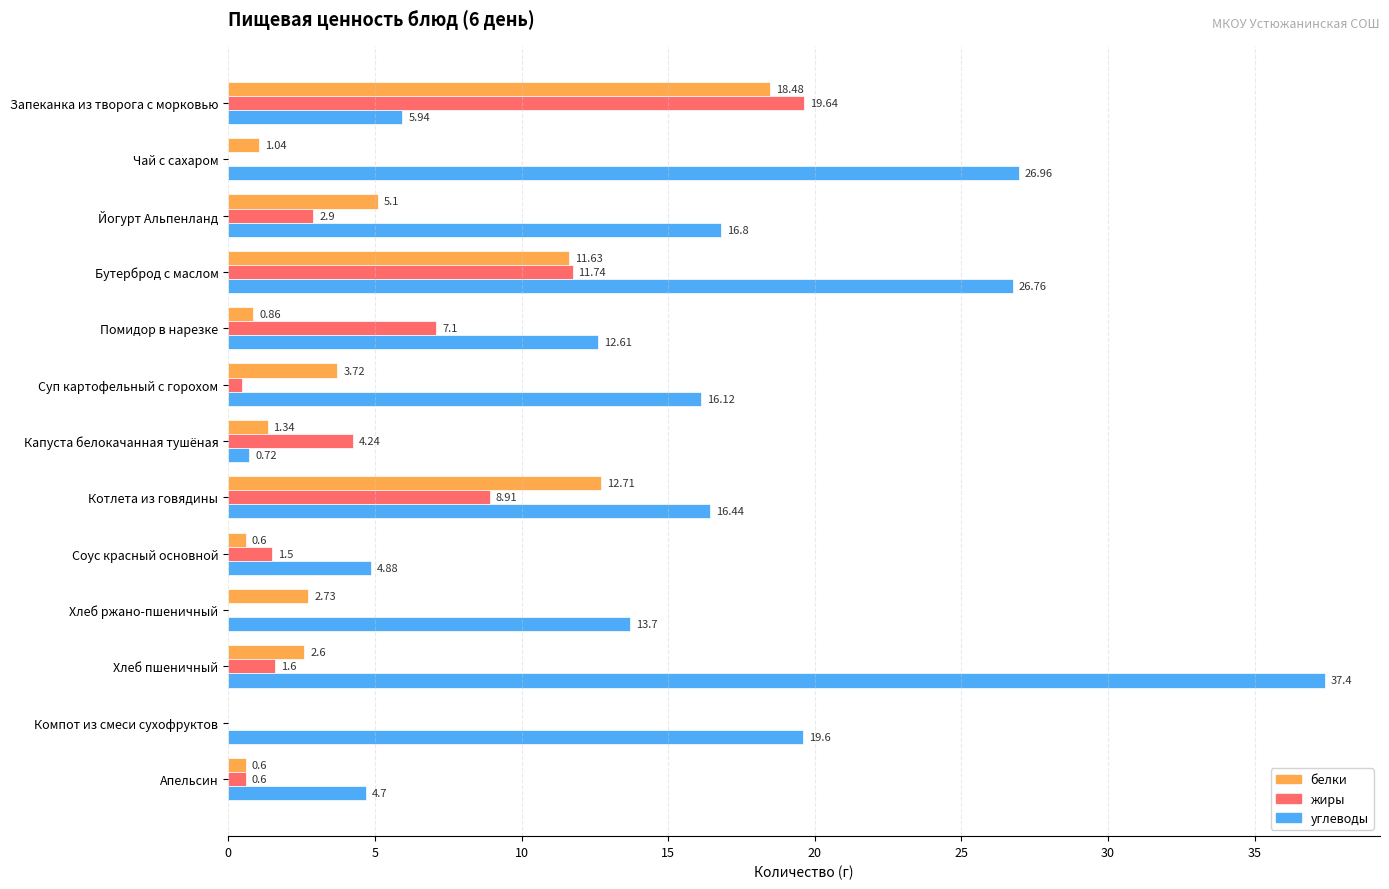

At which label is жиры closest to 9?

Котлета из говядины